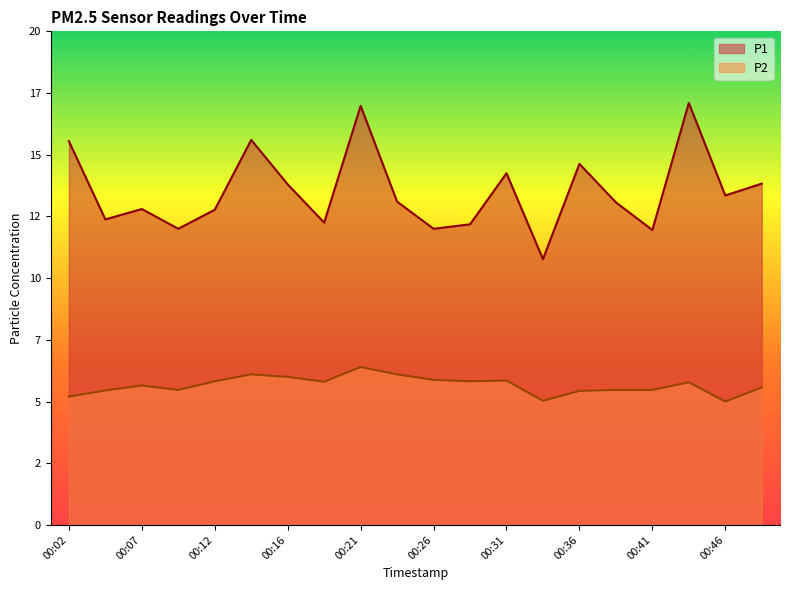

Reading left to right, what are all the values shown in this chart?

P1: 00:02=15.6	00:04=12.4	00:07=12.8	00:09=12.0	00:12=12.8	00:14=15.6	00:16=13.8	00:19=12.2	00:21=17.0	00:24=13.1	00:26=12.0	00:29=12.2	00:31=14.2	00:34=10.8	00:36=14.6	00:38=13.1	00:41=11.9	00:43=17.1	00:46=13.3	00:48=13.8
P2: 00:02=5.2	00:04=5.5	00:07=5.7	00:09=5.5	00:12=5.8	00:14=6.1	00:16=6.0	00:19=5.8	00:21=6.4	00:24=6.1	00:26=5.9	00:29=5.8	00:31=5.8	00:34=5.0	00:36=5.4	00:38=5.5	00:41=5.5	00:43=5.8	00:46=5.0	00:48=5.6